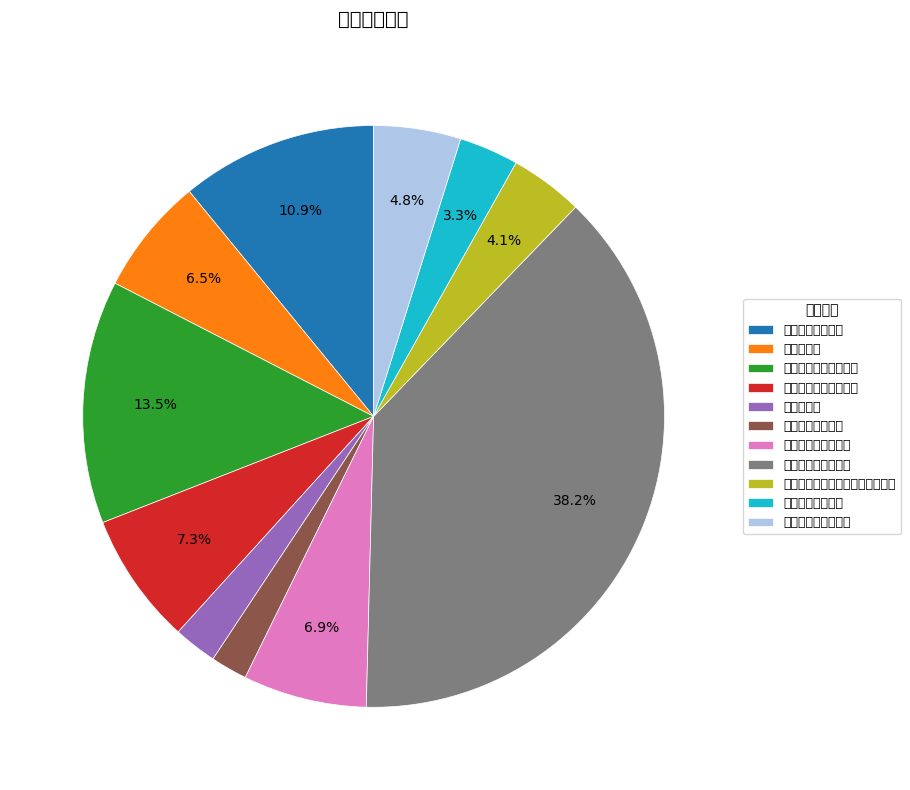

To the nearest percent, what is the average slice percentage?

9%